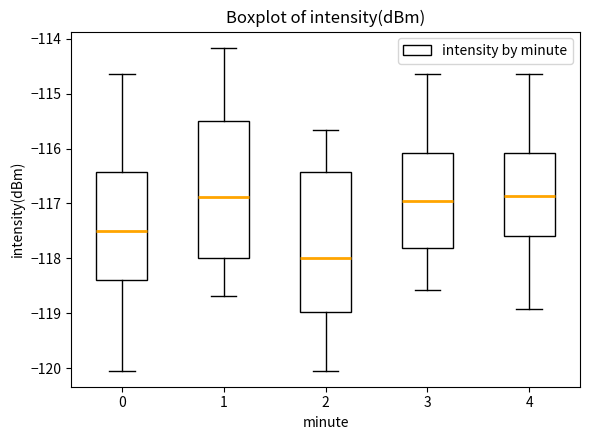

Reading left to right, read every box against the y-axis: the position of its median line, the range the box covers, and the ends of its whiskers. The values are not printed on the chart, so give them approximately, as read against the axis.

0: median -117.5, box -118.4 to -116.4, whiskers -120.0 to -114.6
1: median -116.9, box -118.0 to -115.5, whiskers -118.7 to -114.2
2: median -118.0, box -119.0 to -116.4, whiskers -120.0 to -115.7
3: median -117.0, box -117.8 to -116.1, whiskers -118.6 to -114.6
4: median -116.9, box -117.6 to -116.1, whiskers -118.9 to -114.6